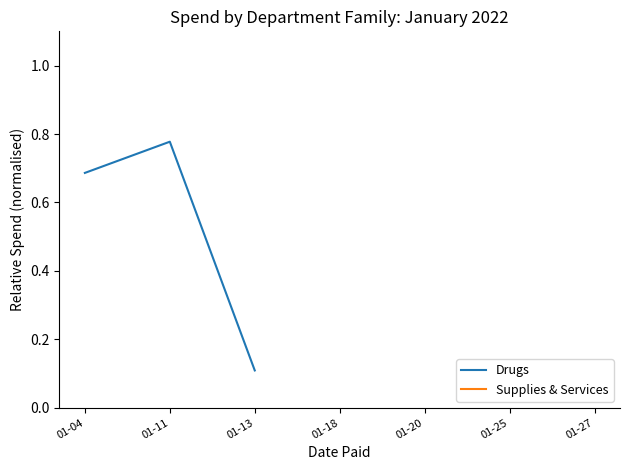

True or false: Drugs and Supplies & Services intersect in this chart.

False